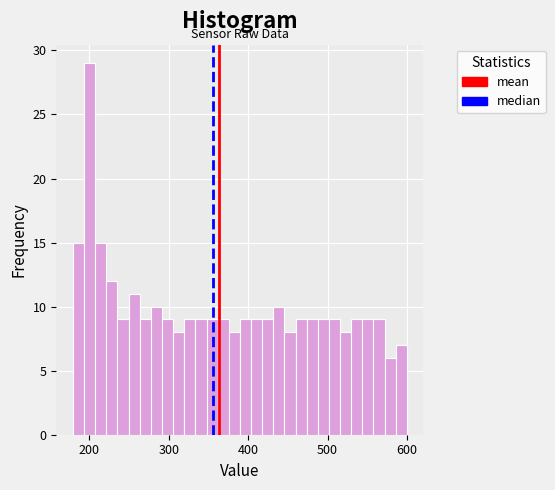

Read against the x-axis, roughly where is the centre of the tallest bar?

200